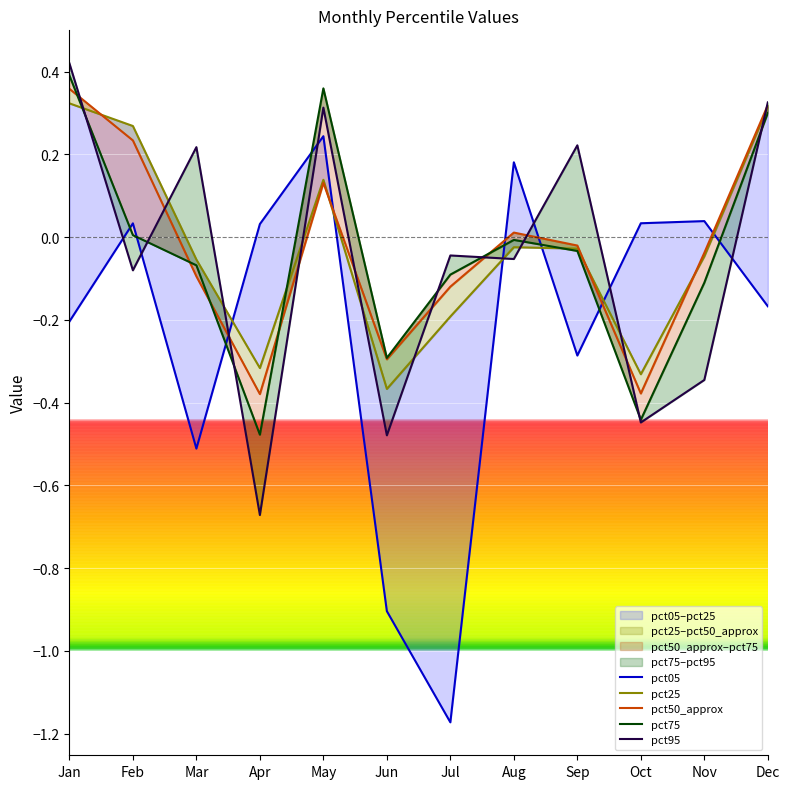

What is the sum of the pct75 values at Feb and Oct?

-0.4